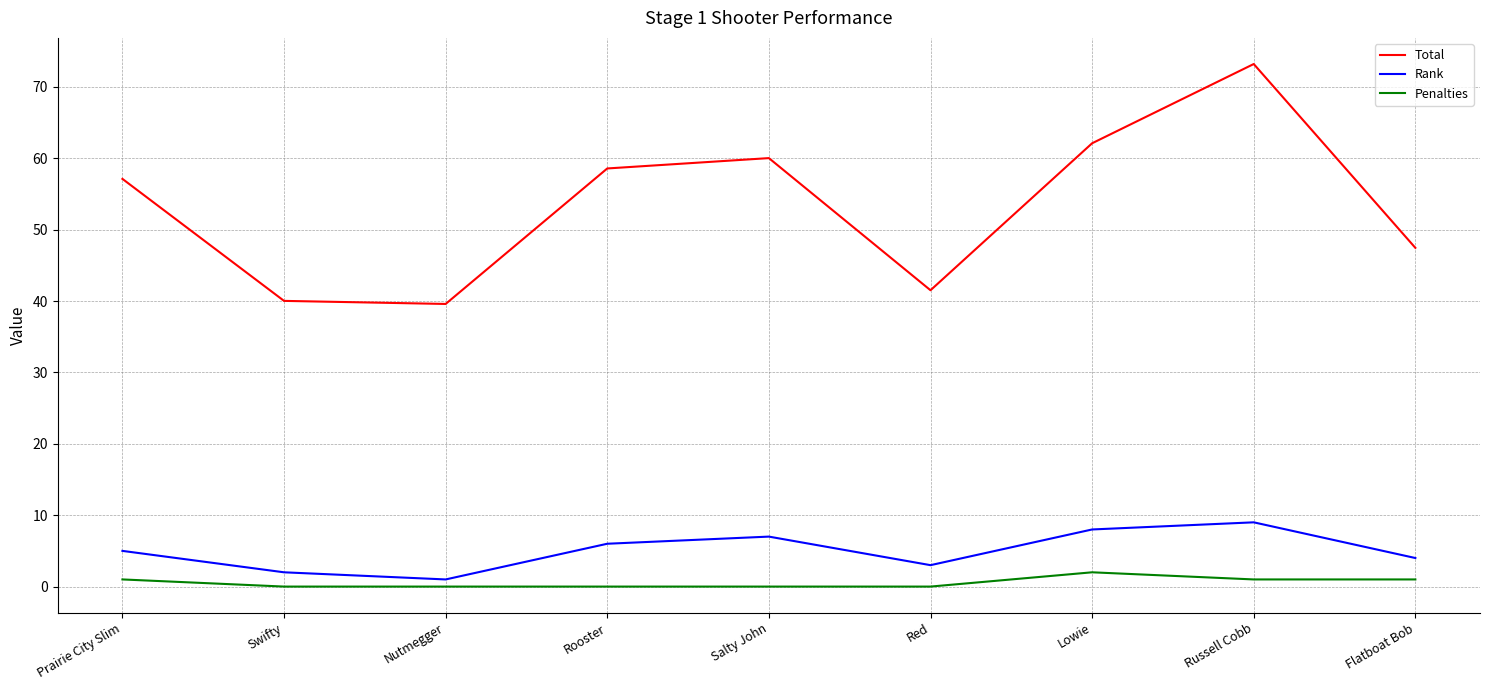

What is the sum of all Rank values?

45.0